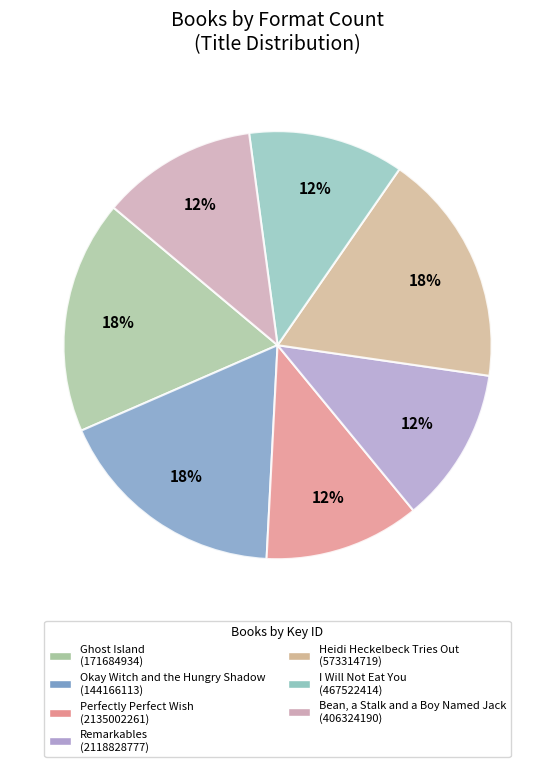

Rank the categories by value from highest to lowest.

Ghost Island, Okay Witch and the Hungry Shadow, Heidi Heckelbeck Tries Out for the Team, Perfectly Perfect Wish, Remarkables, I Will Not Eat You, Bean, a Stalk and a Boy Named Jack